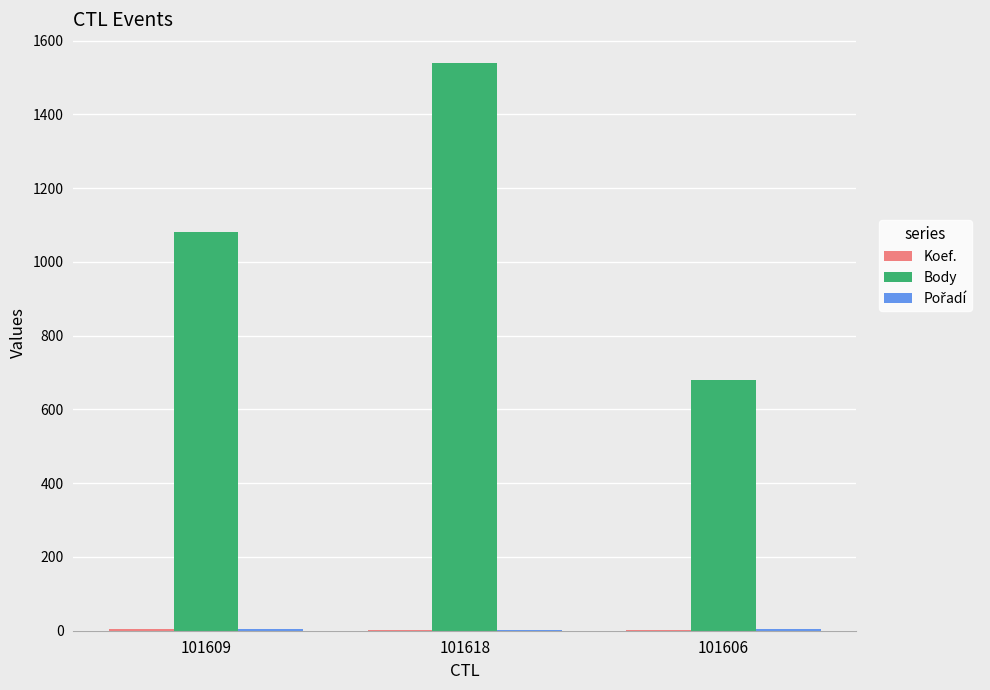

What is the sum of all Body values?

3302